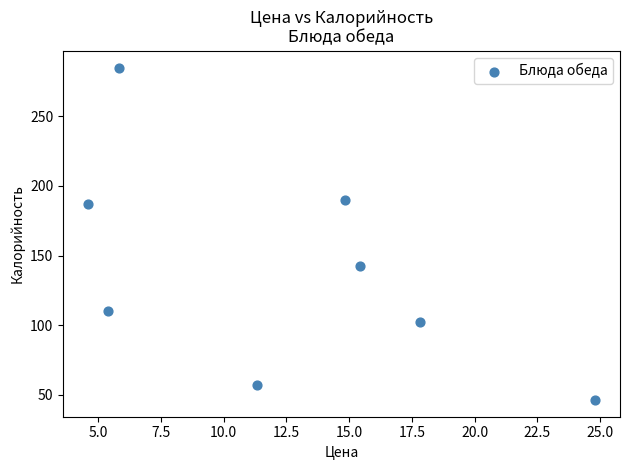

What is the range of X values (max minus min)?

20.2